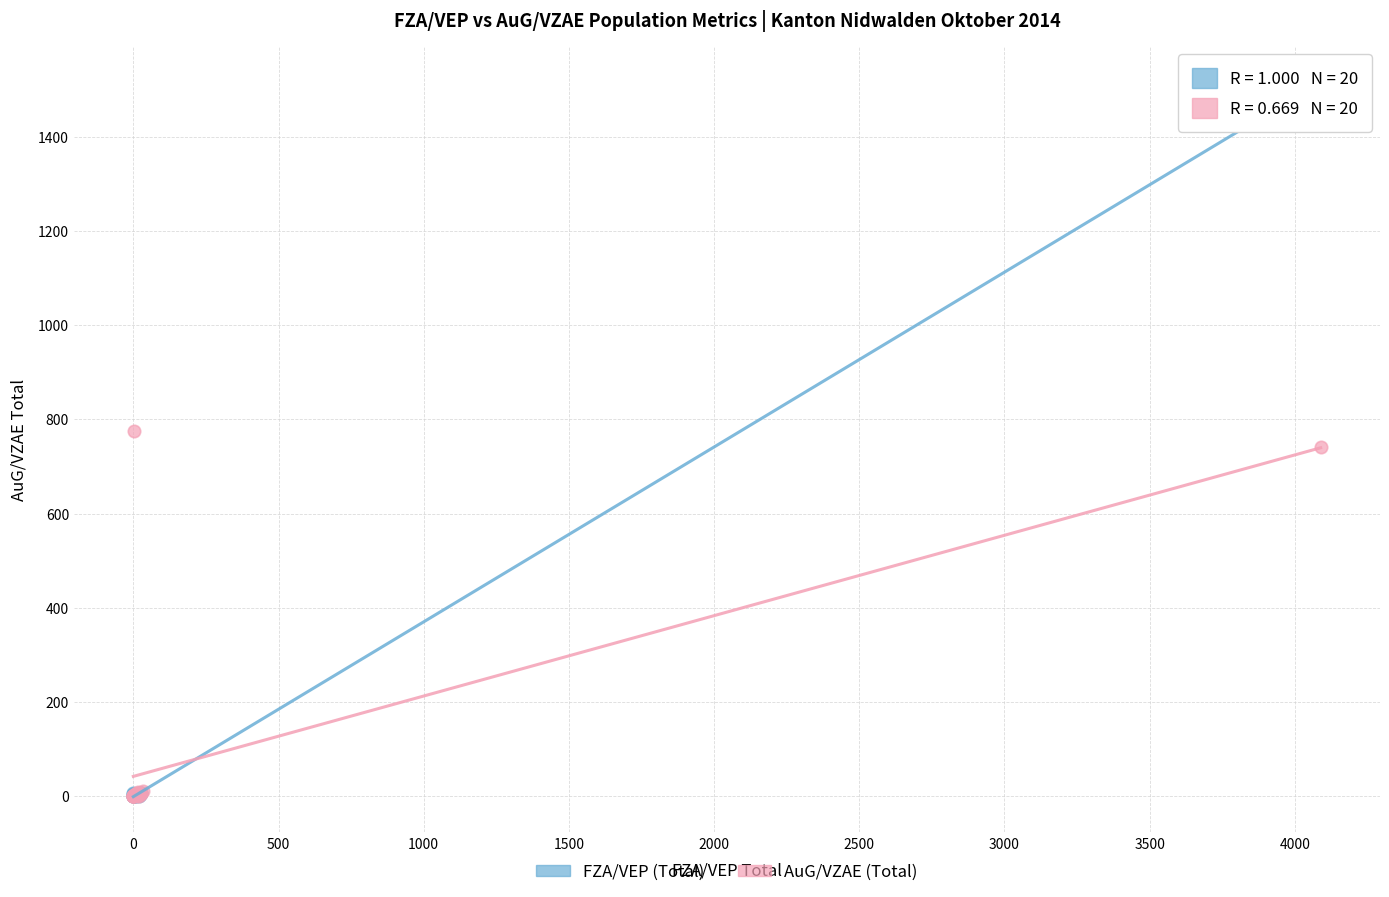

Which series has the widest spread of Y values?

FZA/VEP (Total)